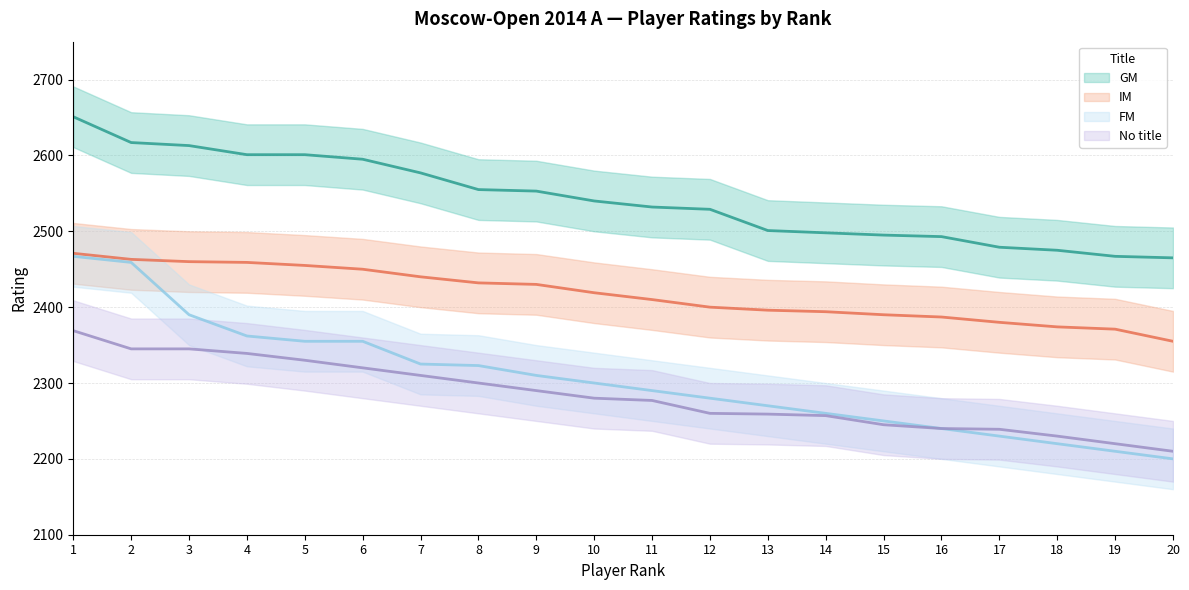

How many lines are shown in the chart?

4